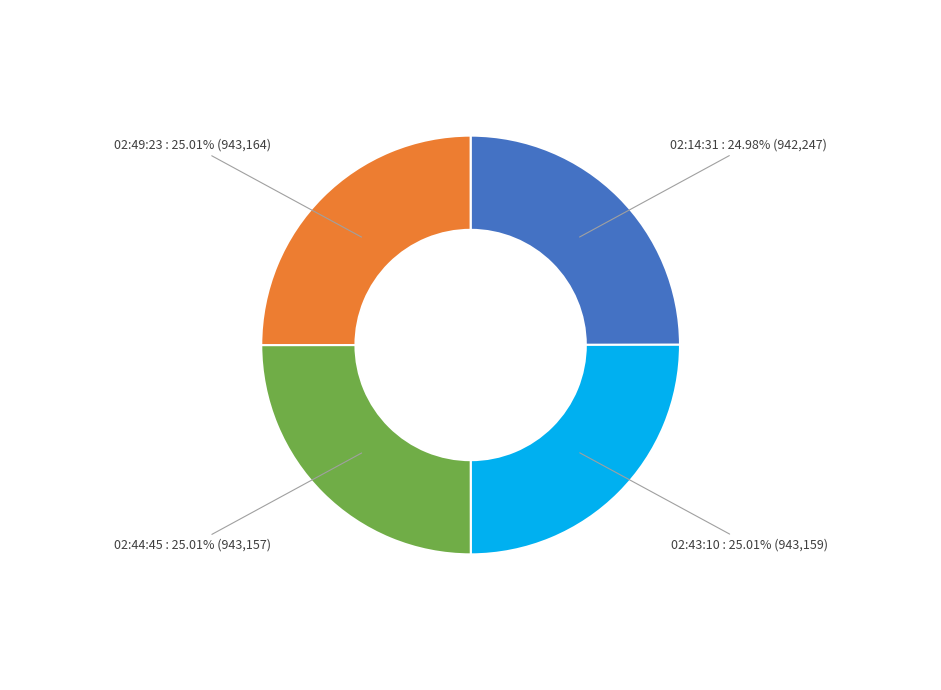

Approximately how many times larger is the value at 02:44:45 compared to 02:43:10?

1.0